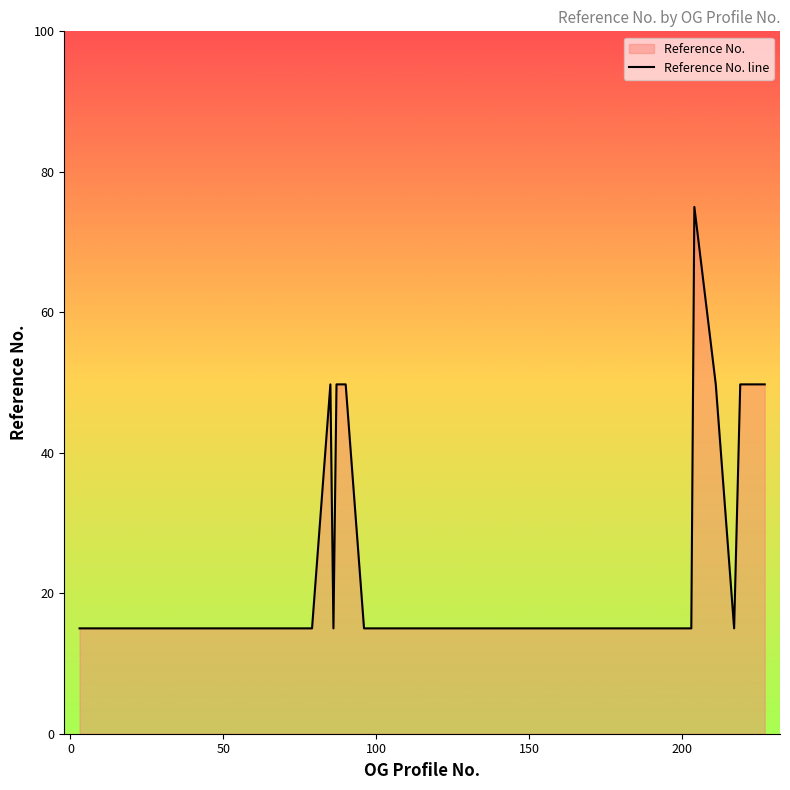

What is the difference between the maximum and minimum values?

60.0